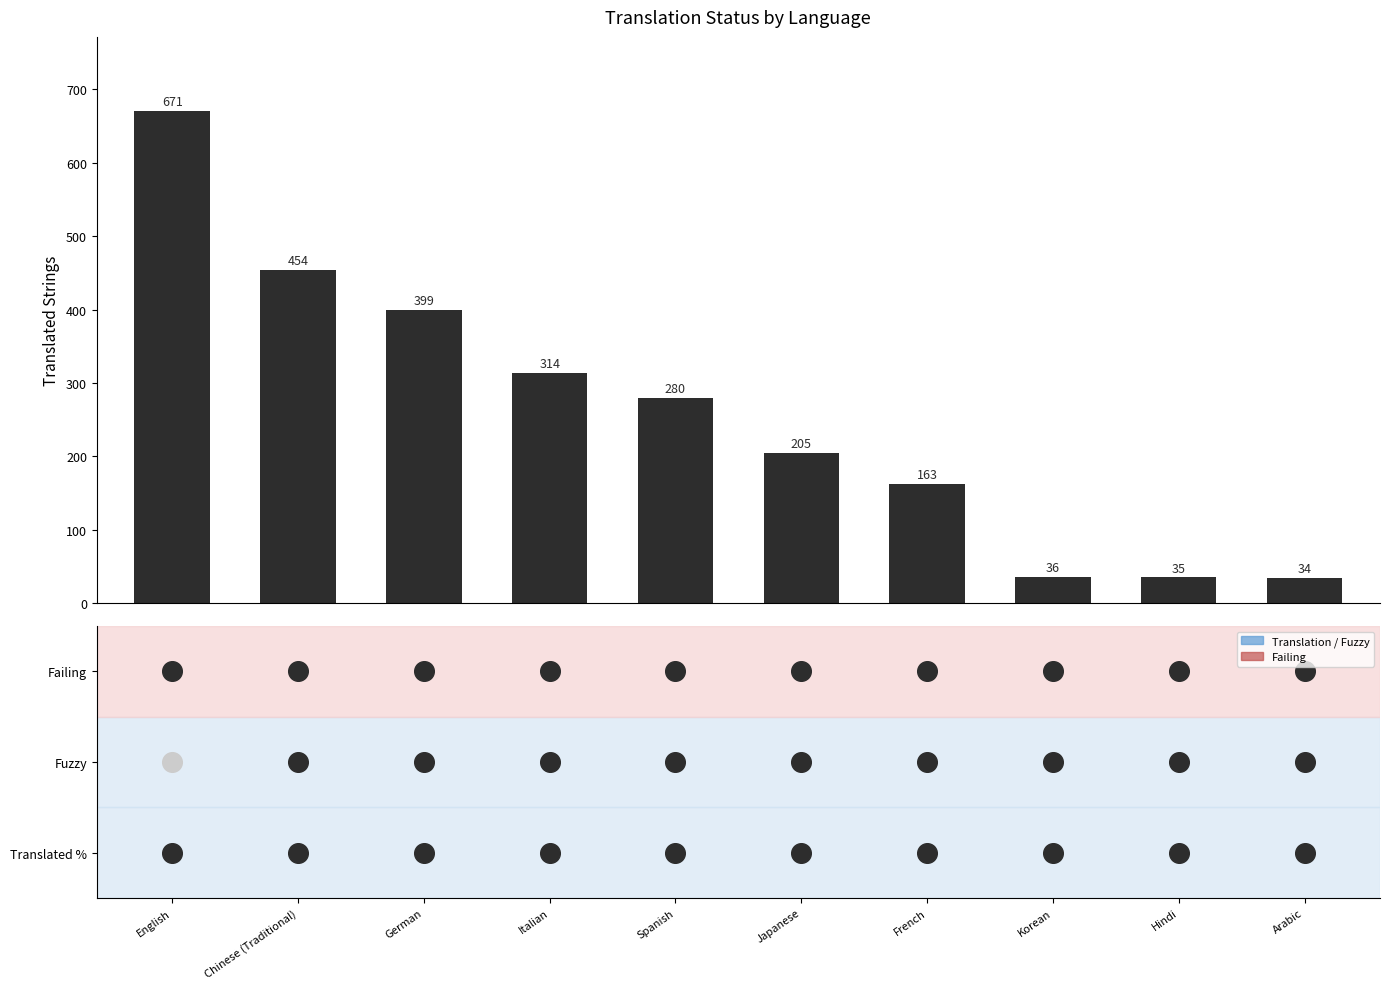

Between French and German, which is larger?

German